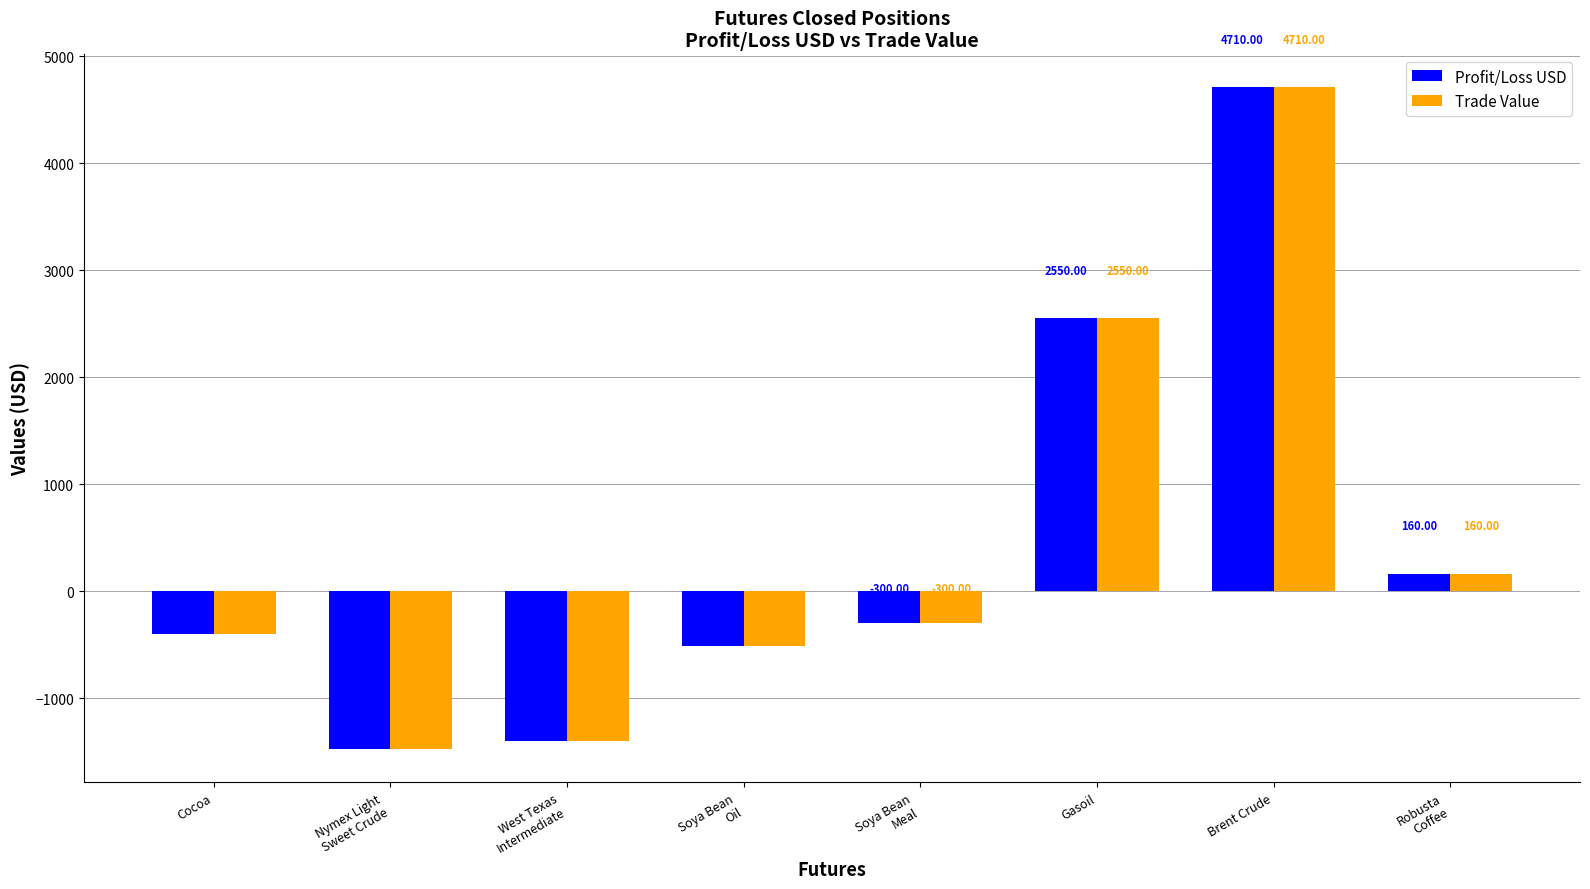

Are the bars grouped side by side (vs. stacked)?

Yes